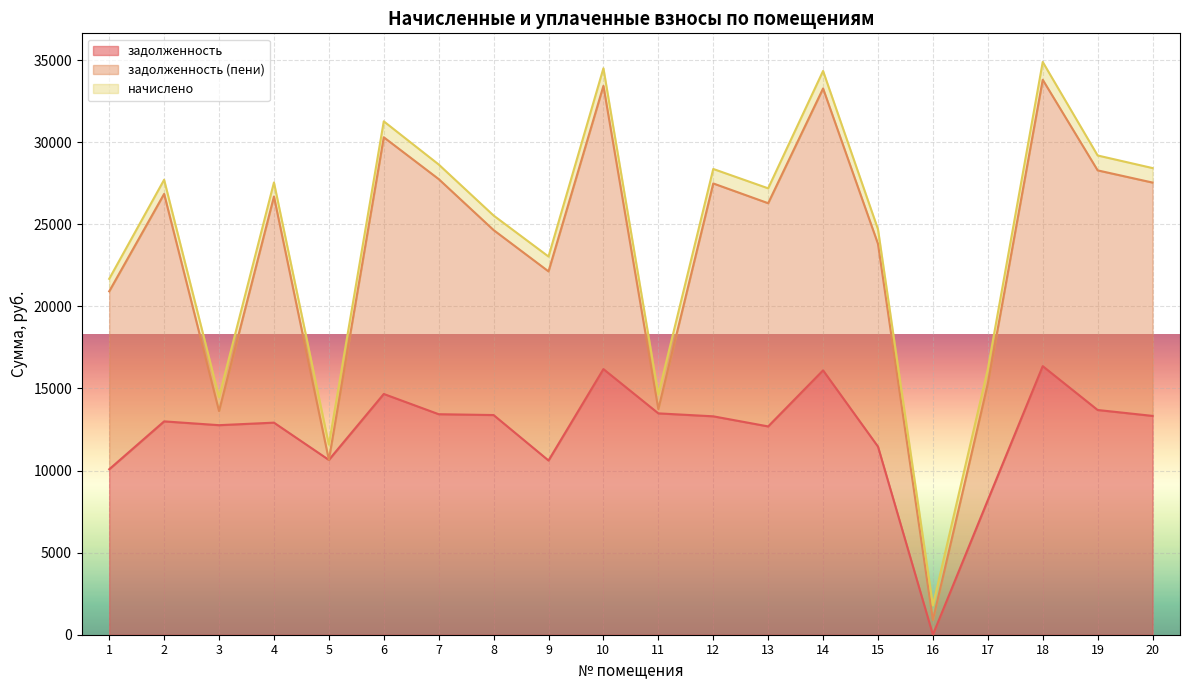

How many positive values does the задолженность series have?

19